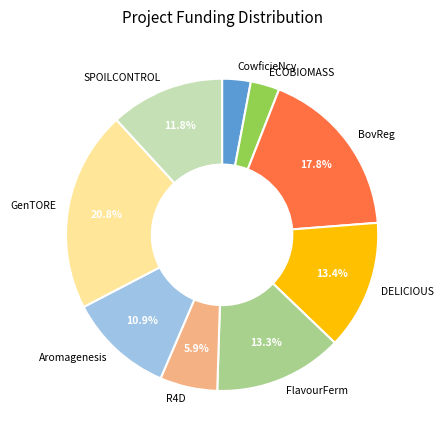

The Aromagenesis slice represents 11% of the pie. True or false?

True